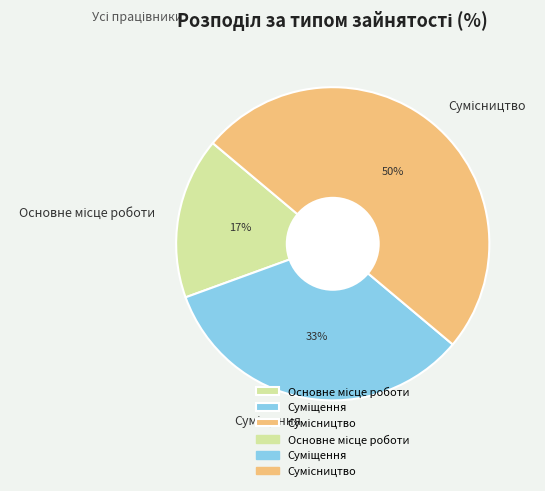

To the nearest percent, what is the difference between the largest and smallest slice percentages?

33%